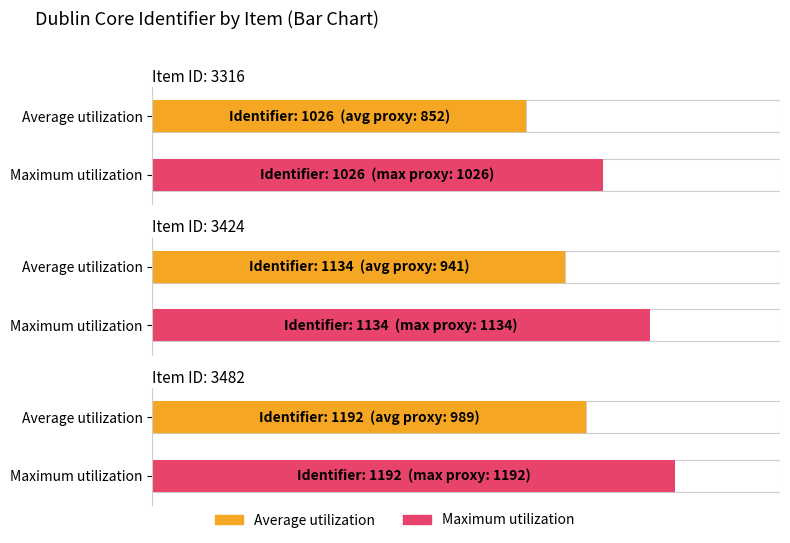

What is the approximate value of Maximum utilization at Item 3316, to the nearest 10?

1030